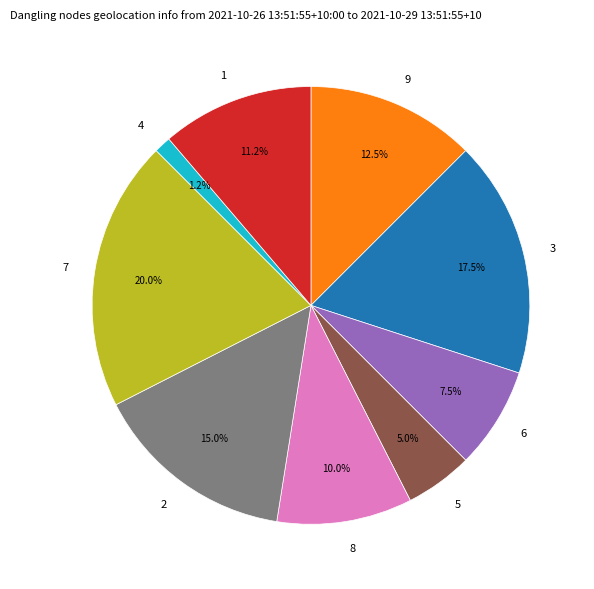

Is there any slice that represents more than half of the pie?

No